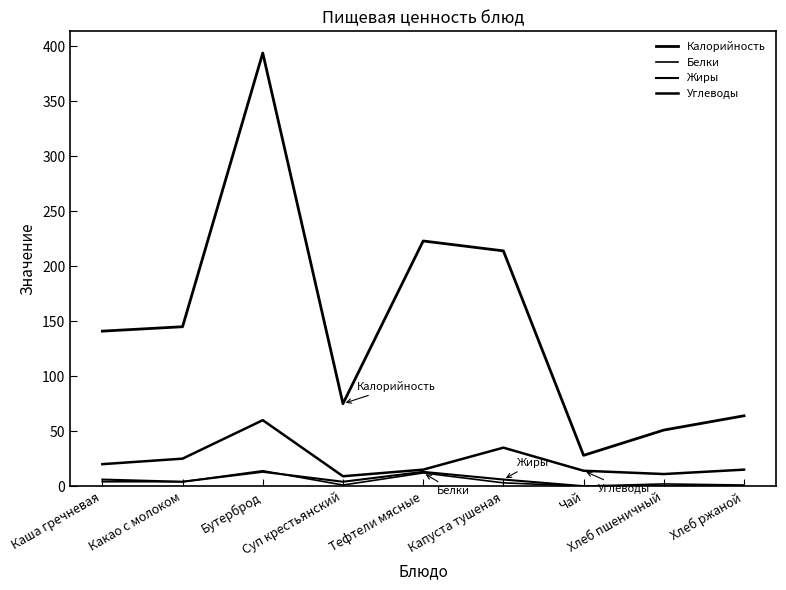

Reading left to right, what are all the values shown in this chart?

Калорийность: 141	145	394	75	223	214	28	51	64
Белки: 4	4	14	1	12	3	0	2	1
Жиры: 6	4	13	4	13	6	0	0	0
Углеводы: 20	25	60	9	15	35	14	11	15